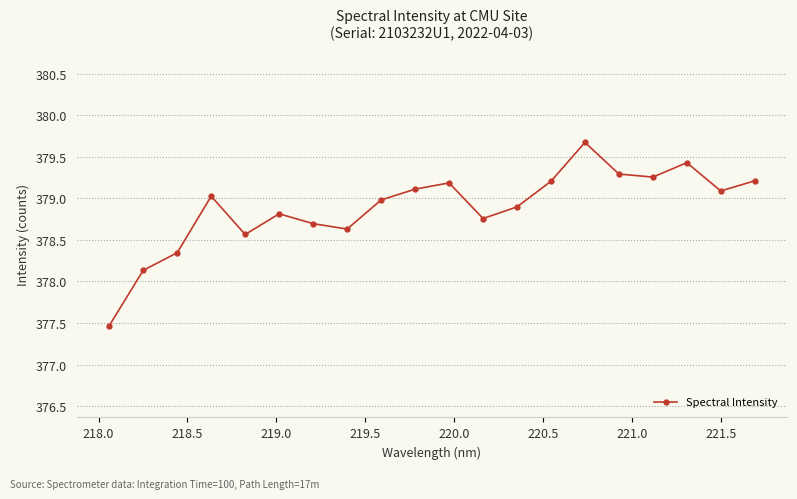

What is the average value?

378.9